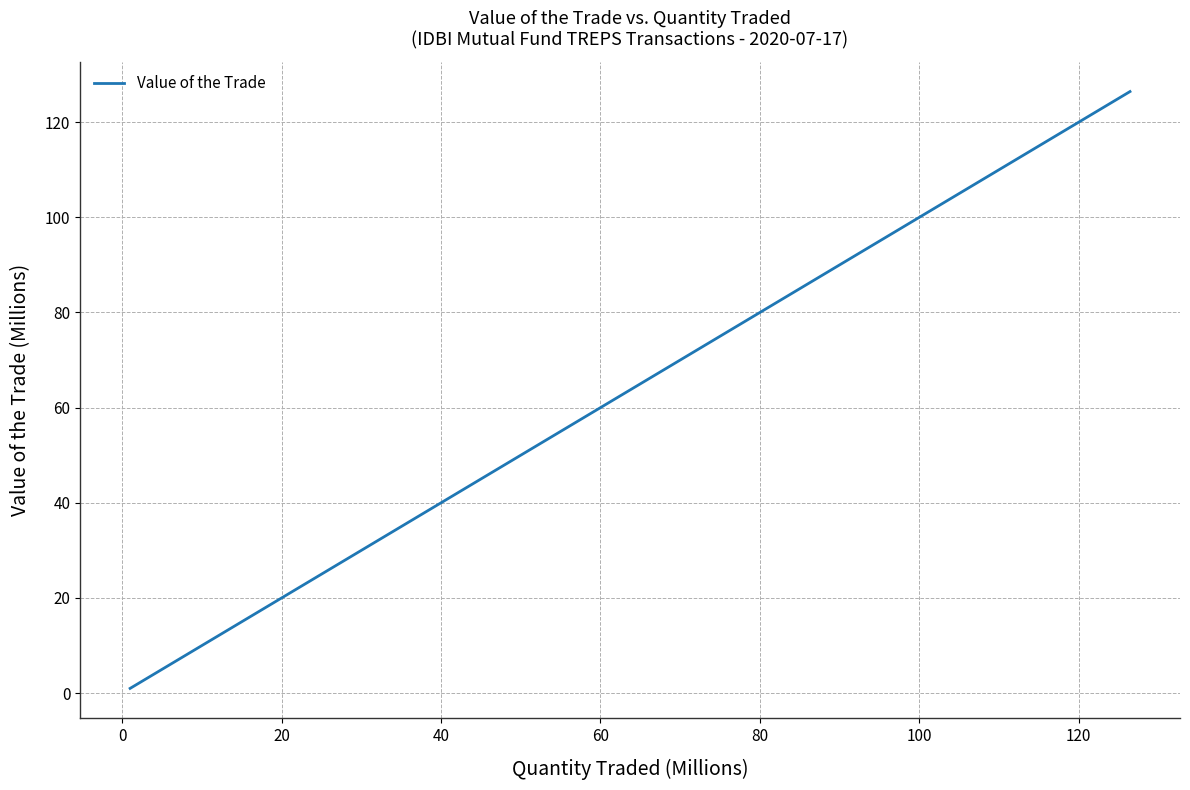

What is the average value?

36.9